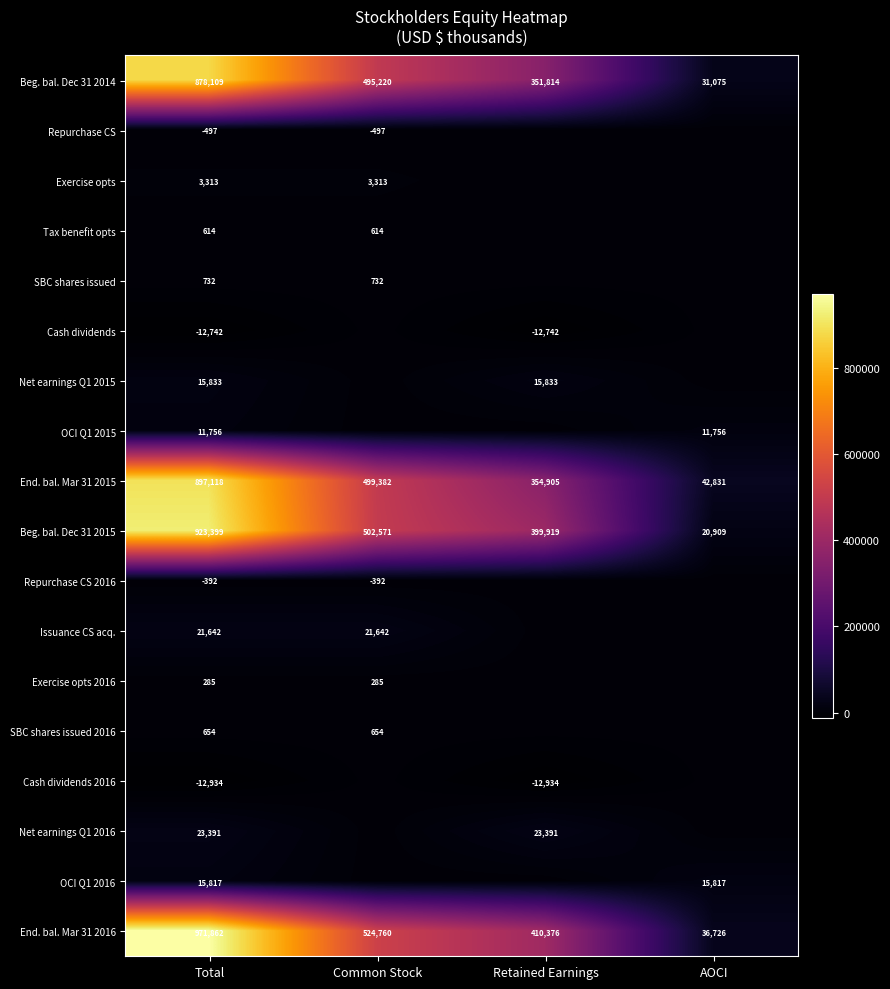

Is the value of Repurchase CS 2016 at Common Stock greater than the value of Beg. bal. Dec 31 2015 at AOCI?

No